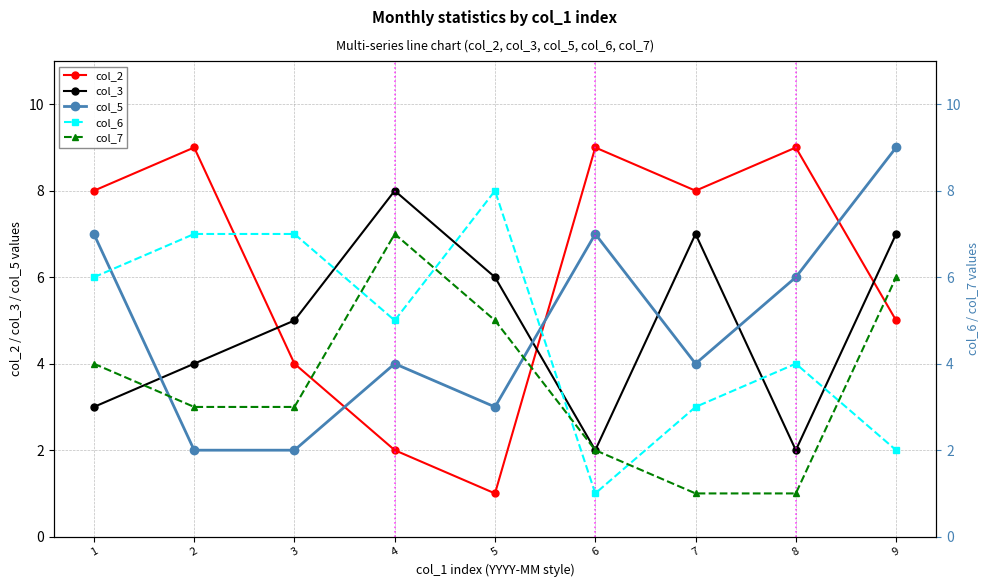

Reading left to right, list all the values displayed in this chart.

col_2: 8	9	4	2	1	9	8	9	5
col_3: 3	4	5	8	6	2	7	2	7
col_5: 7	2	2	4	3	7	4	6	9
col_6: 6	7	7	5	8	1	3	4	2
col_7: 4	3	3	7	5	2	1	1	6